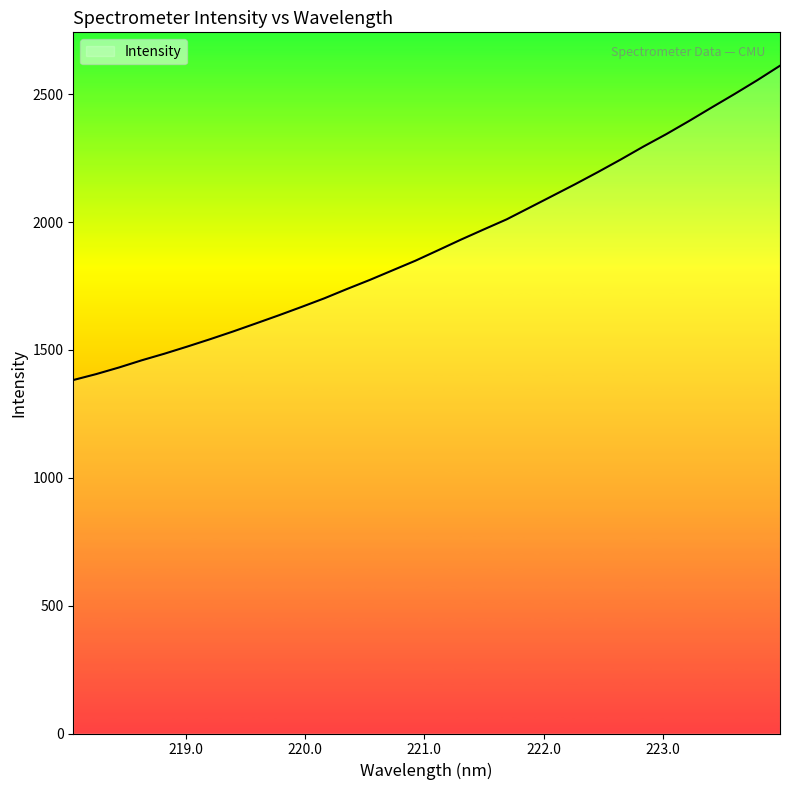

What is the minimum value shown in the chart?

1382.4